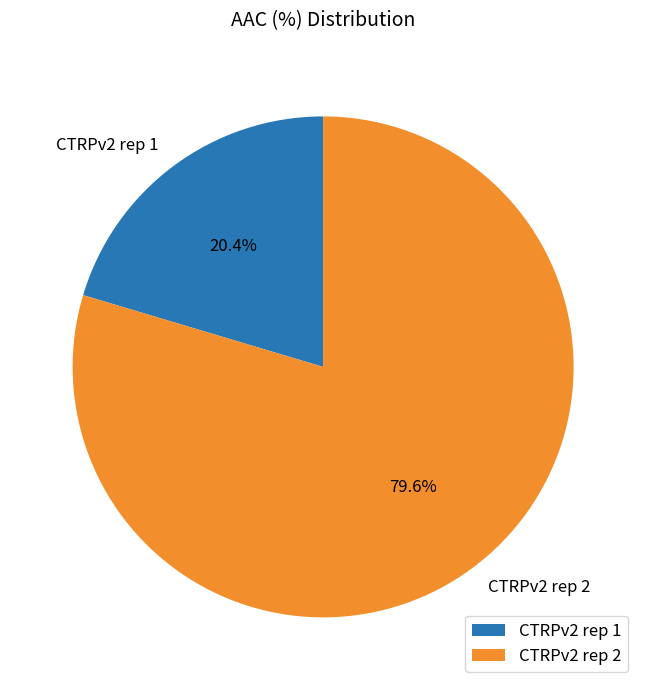

Count the number of slices in the pie.

2